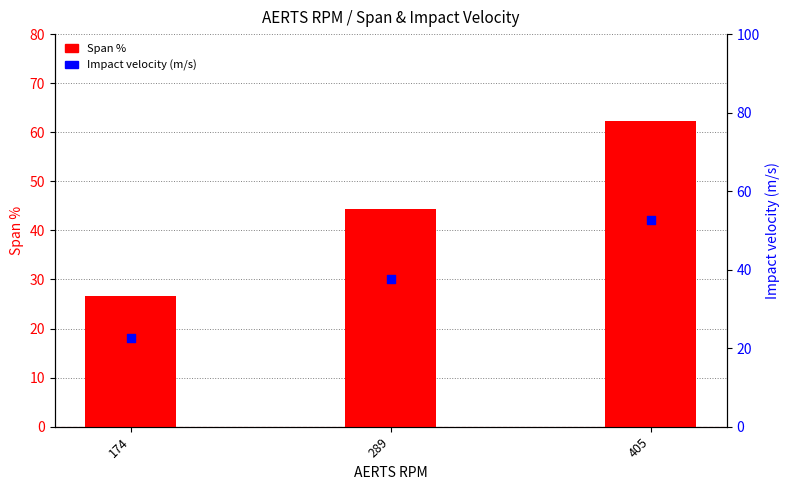

Which series has the largest Y range (max minus min)?

Span %